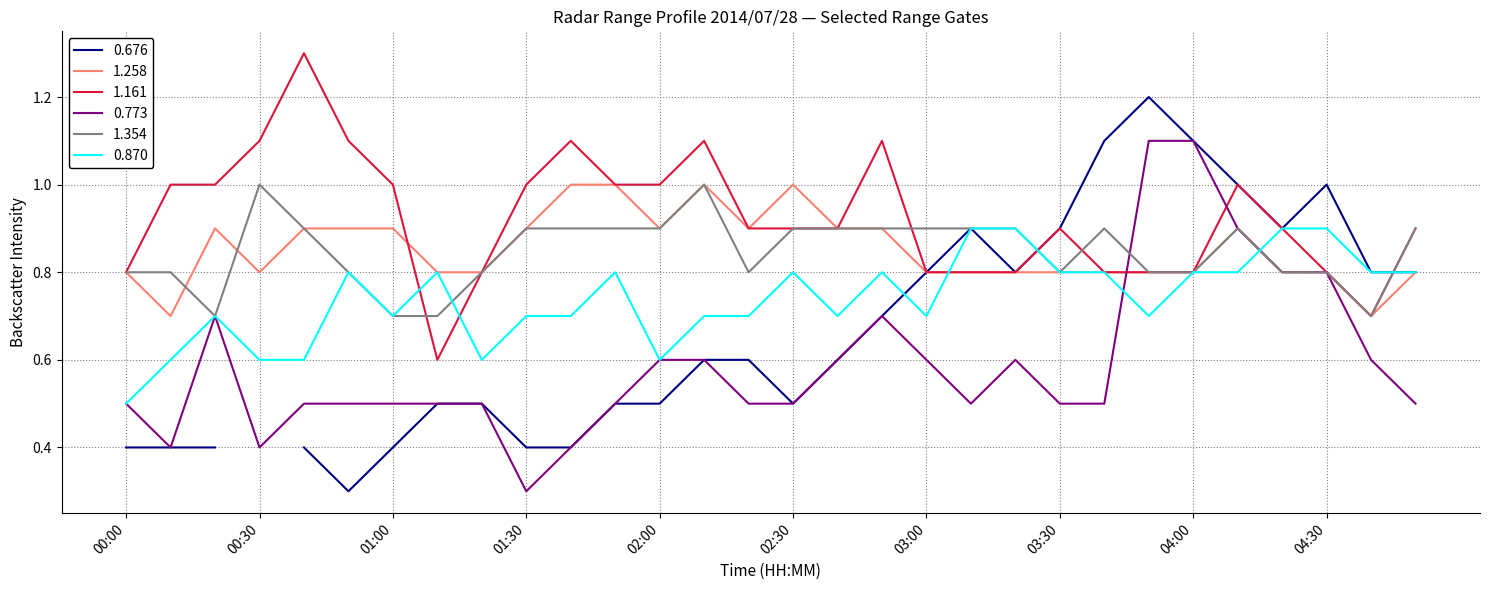

What is the lowest value of the 1.354 series?

0.7